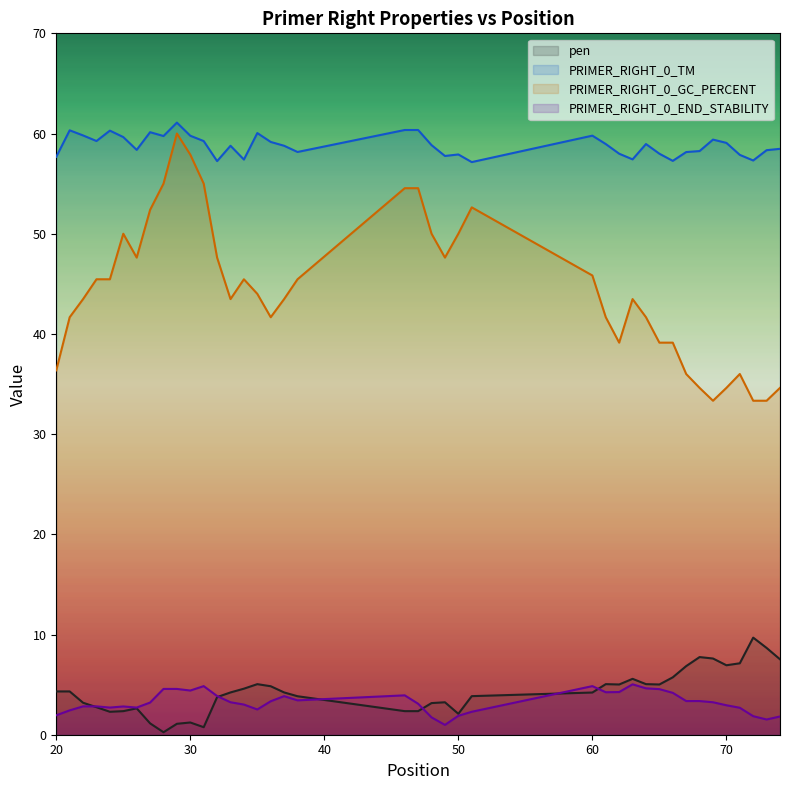

How many series are shown in this chart?

4